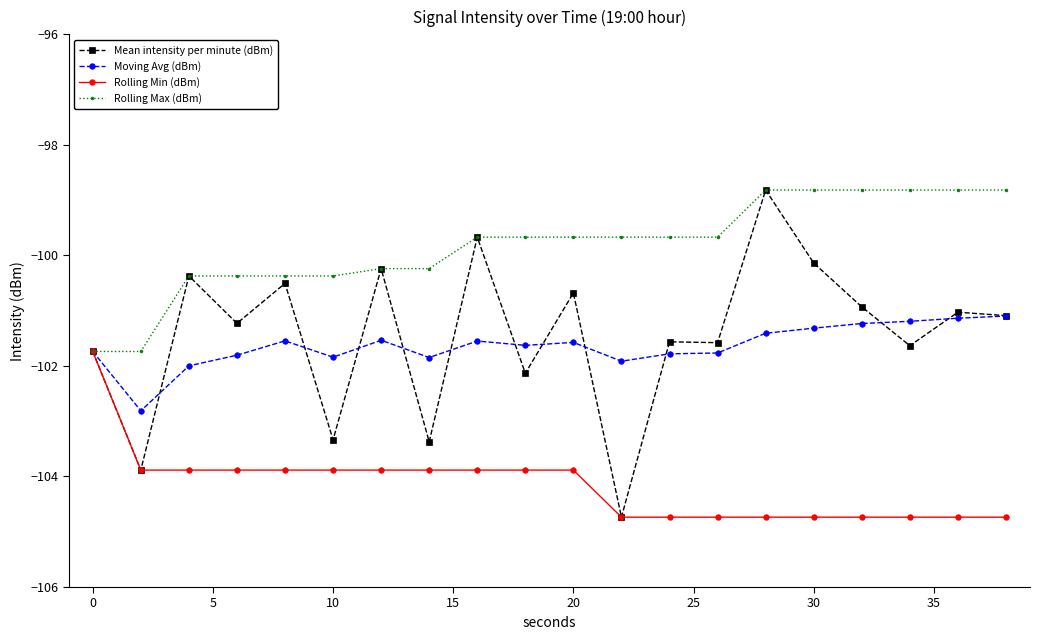

Which series has the widest spread of values?

Mean intensity per minute (dBm)